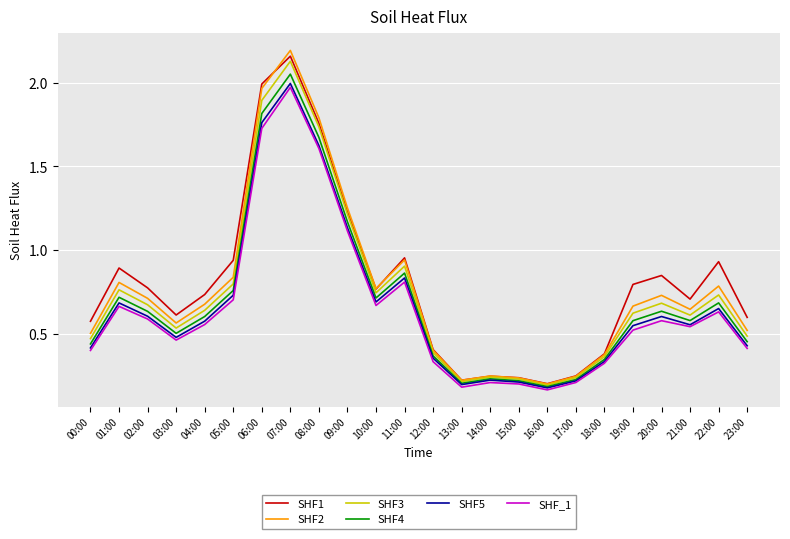

Where is the first local maximum for SHF4?

01:00